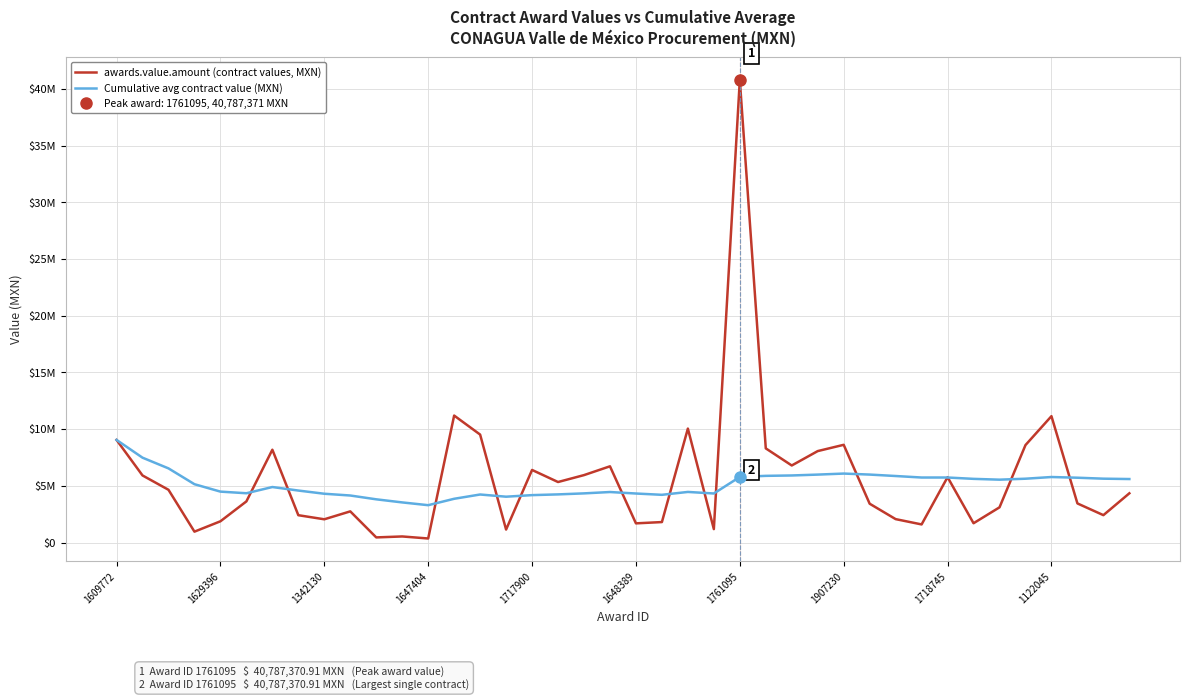

What is the sum of all Cumulative avg contract value (MXN) values?

204744873.3